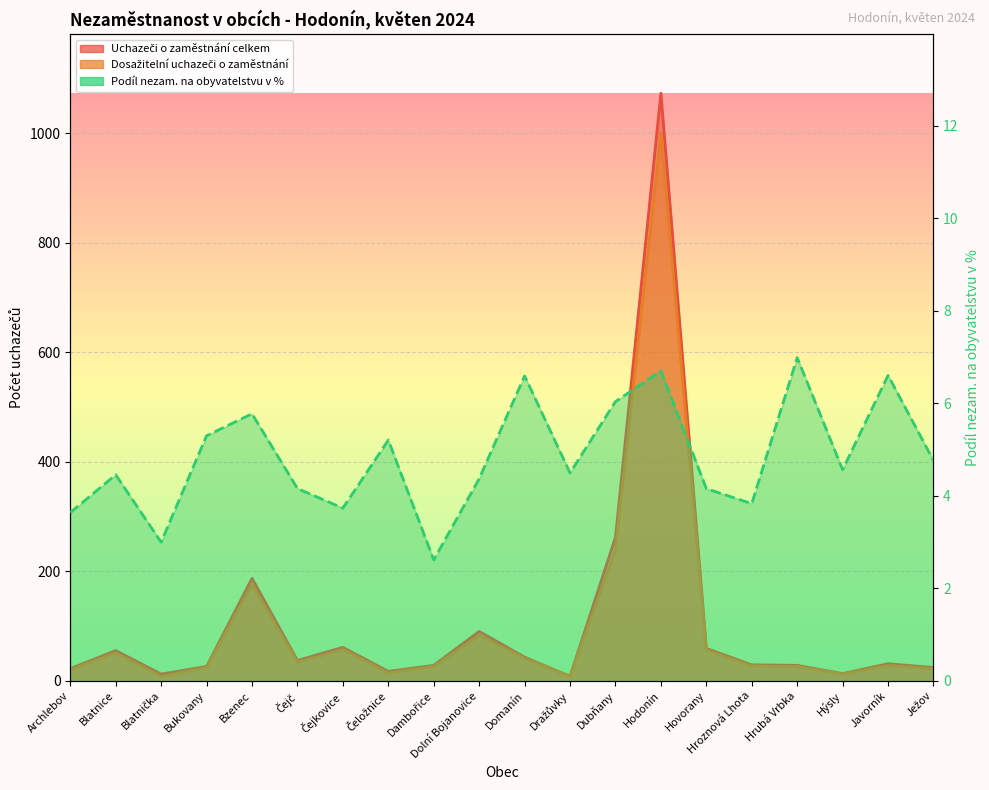

How many distinct data groups are displayed?

3